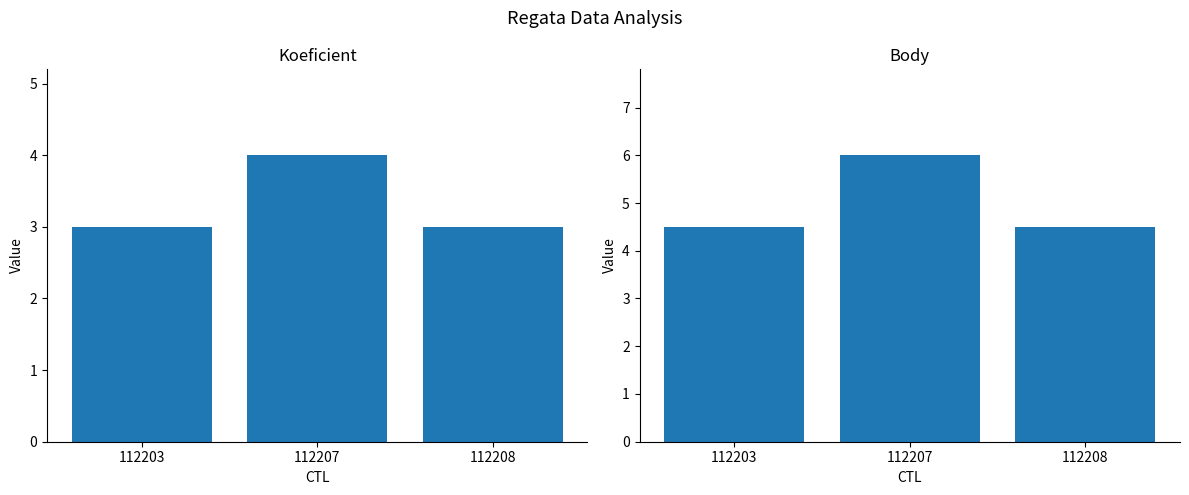

What value does the Body series have at 112207?

6.0